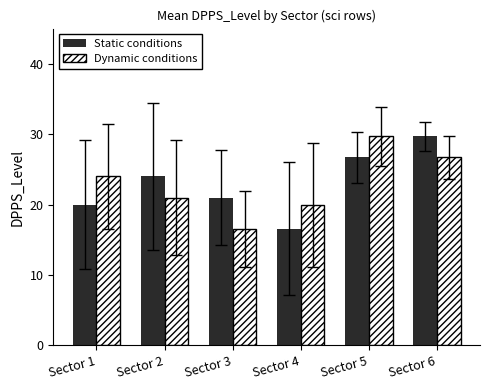

Where is Dynamic conditions nearest to the value 23?

Sector 1